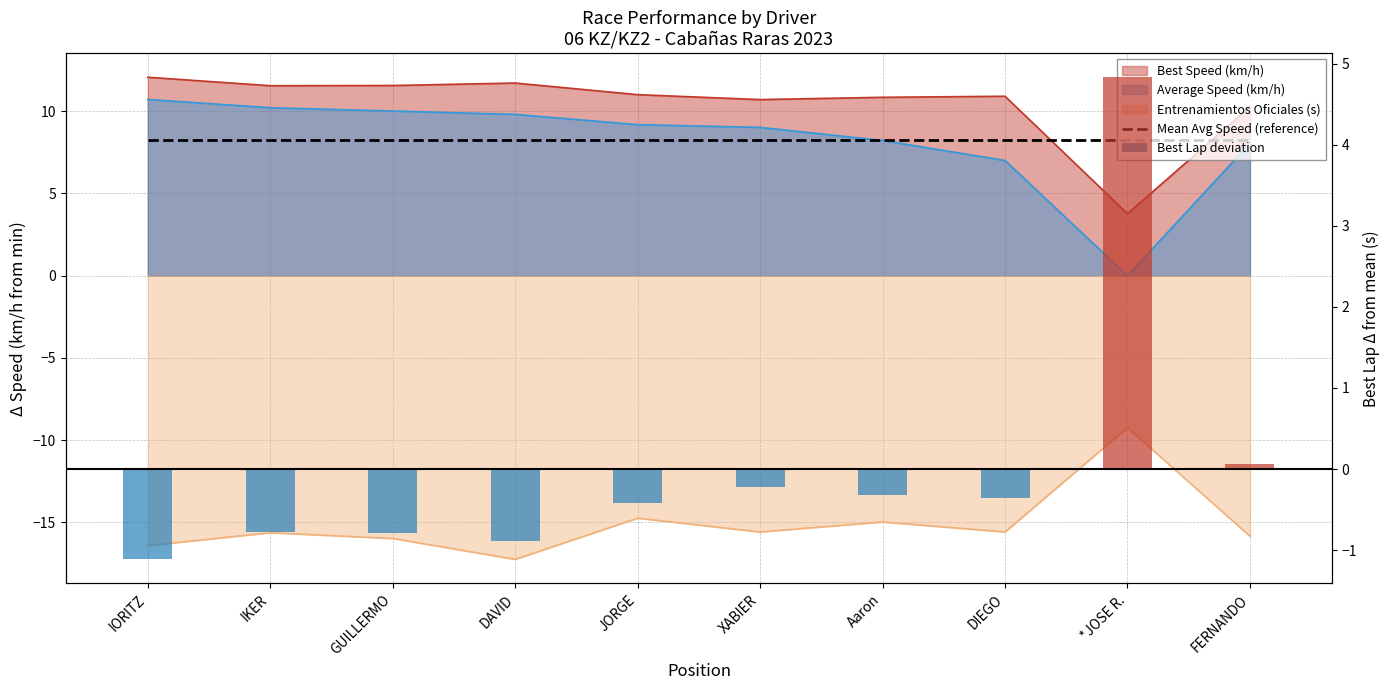

True or false: Entrenamientos Oficiales (s) has a value of -16.4 at IORITZ.

True